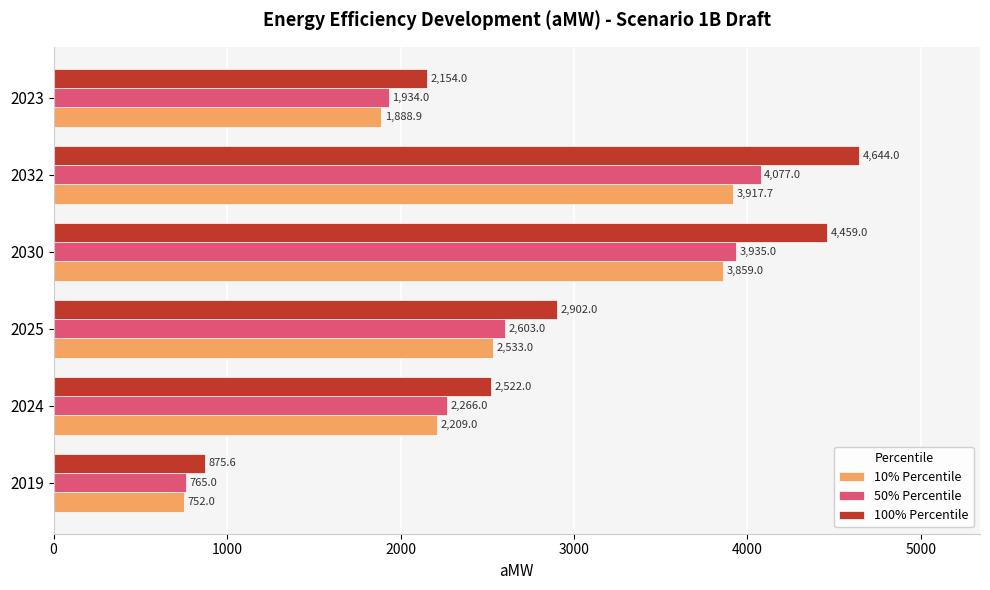

Is the value of 100% Percentile at 2023 greater than the value of 10% Percentile at 2023?

Yes